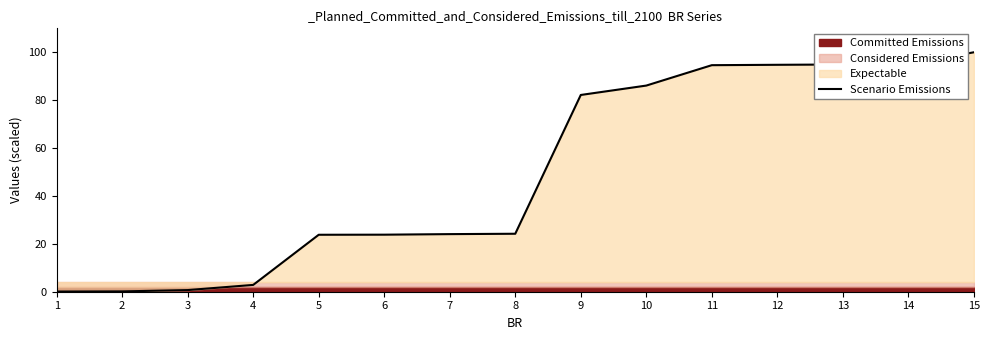

What is the difference between the maximum and minimum values?

99.9